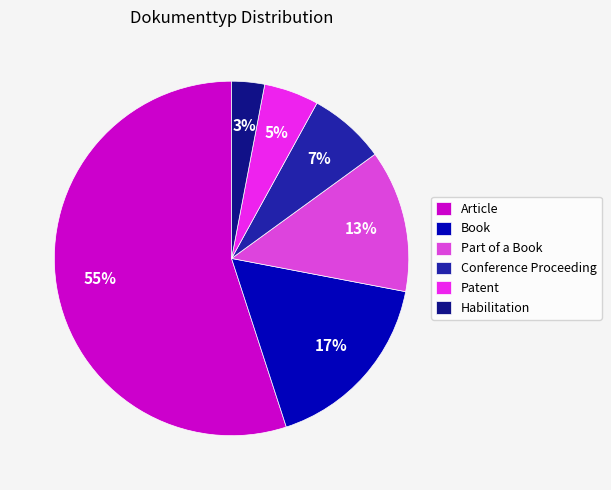

Is there a majority slice in this chart?

Yes